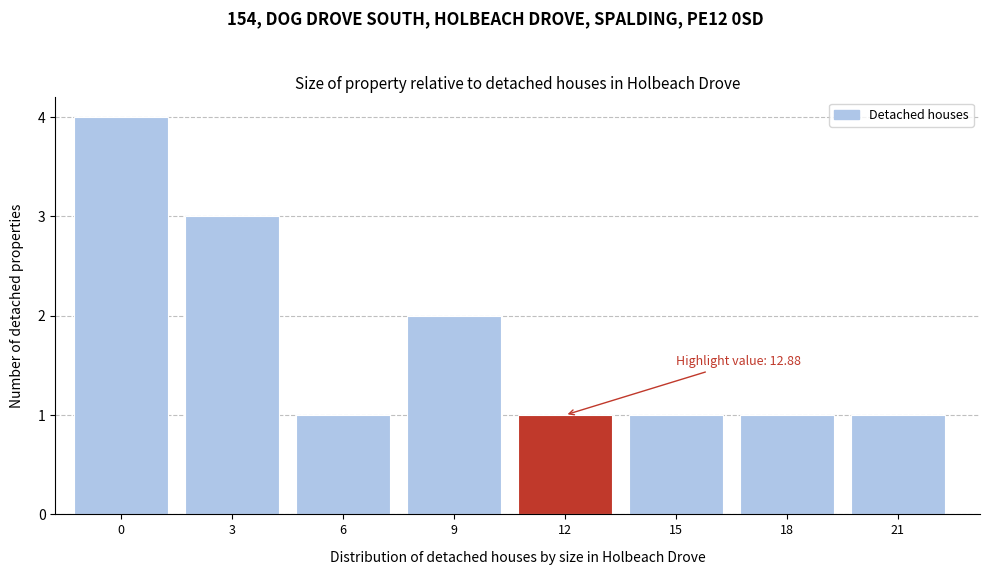

Reading left to right, list all the values displayed in this chart.

4	3	1	2	1	1	1	1